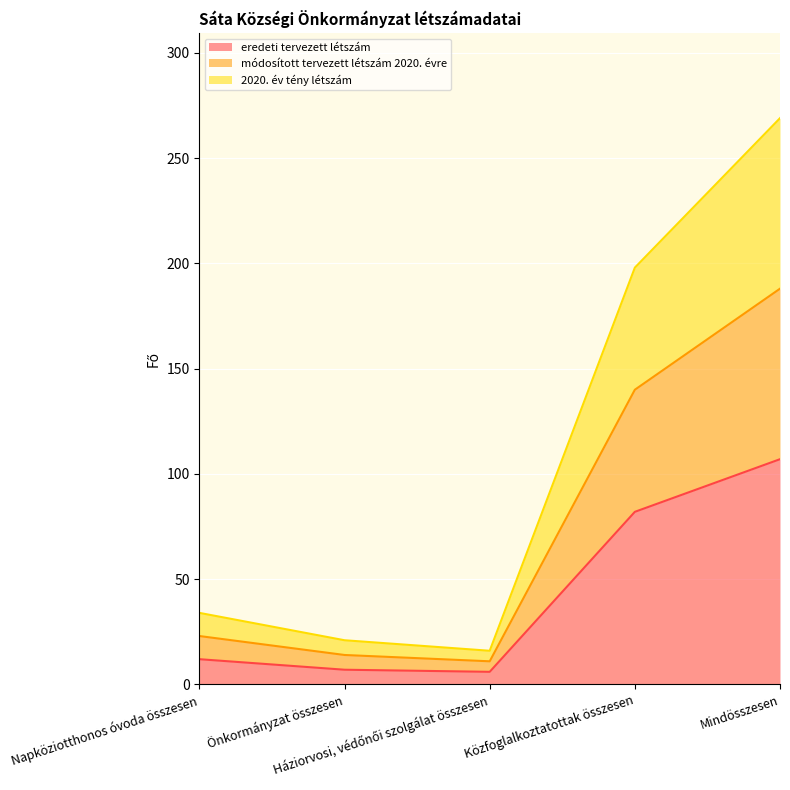

What is the minimum value shown in the chart?

6